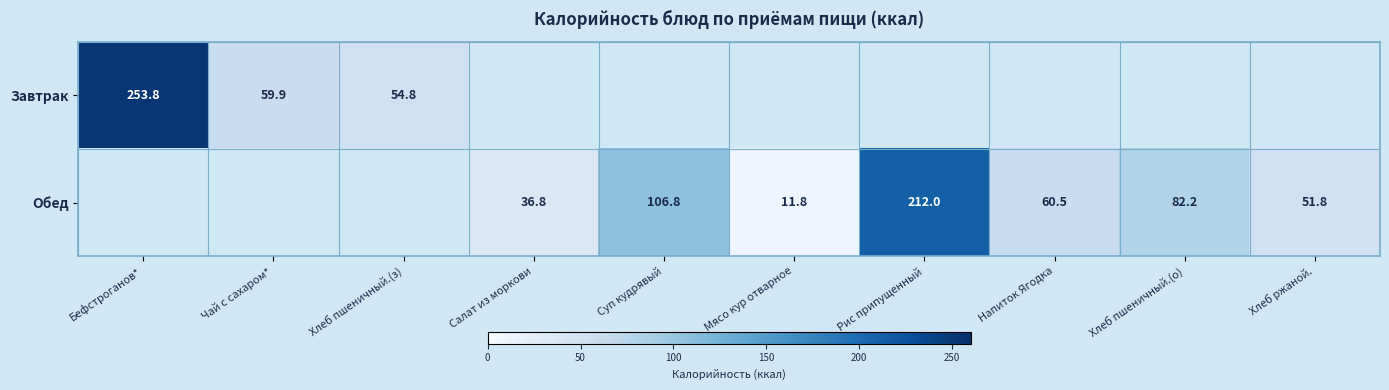

What is the difference between the Обед values at Мясо кур отварное and Суп кудрявый?

95.0